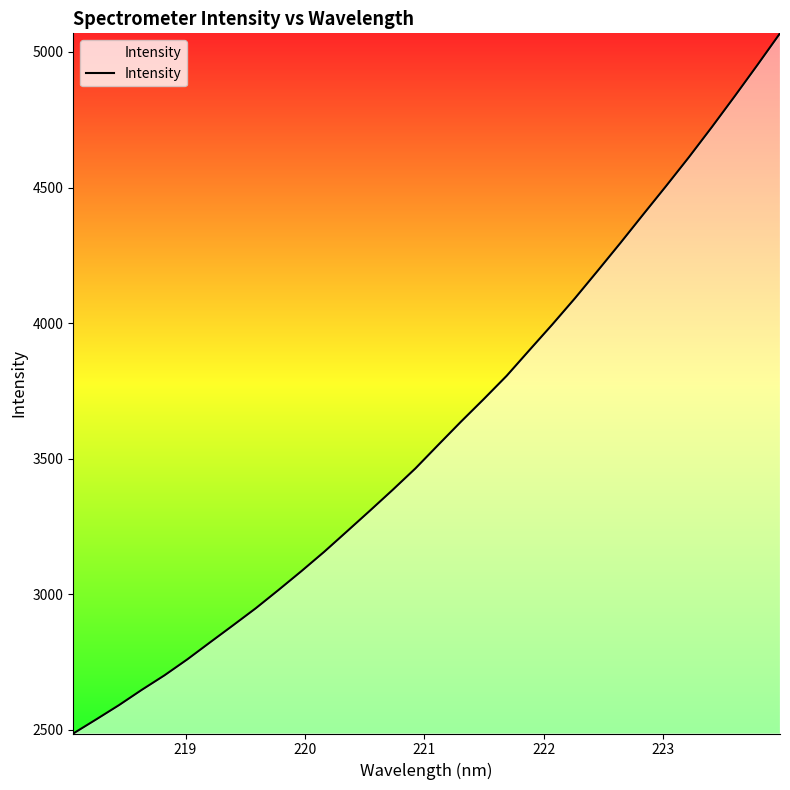

What is the minimum value shown in the chart?

2486.7